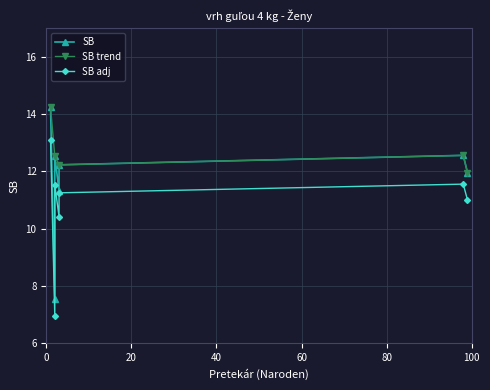

What is the highest value of the SB trend series?

14.2